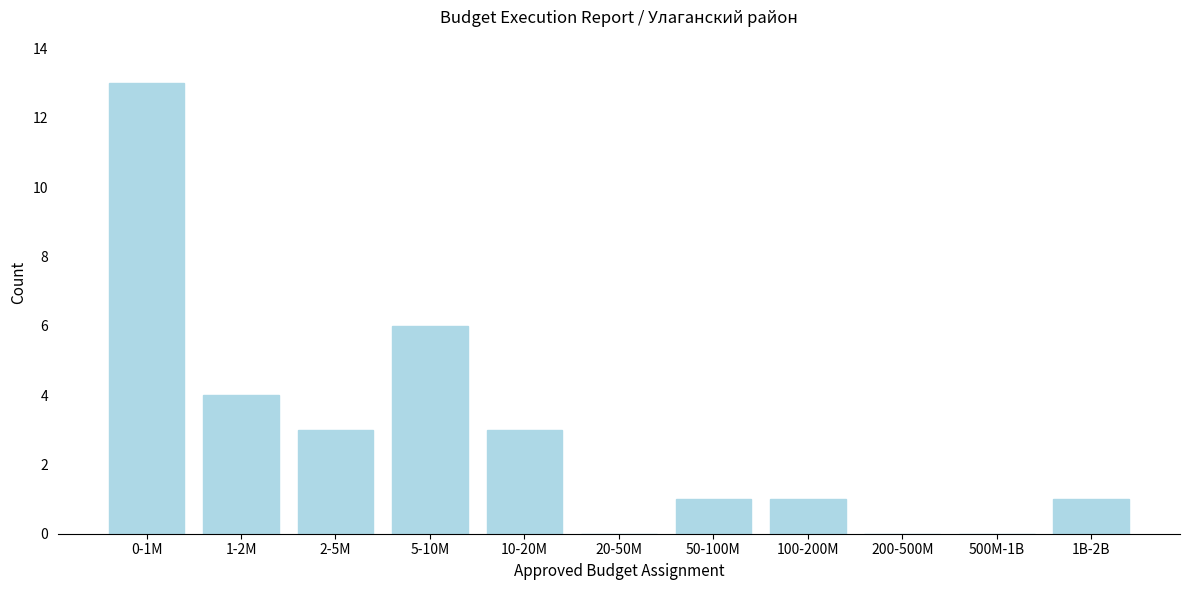

Reading left to right, list all the values displayed in this chart.

0-1M=13	1-2M=4	2-5M=3	5-10M=6	10-20M=3	20-50M=0	50-100M=1	100-200M=1	200-500M=0	500M-1B=0	1B-2B=1